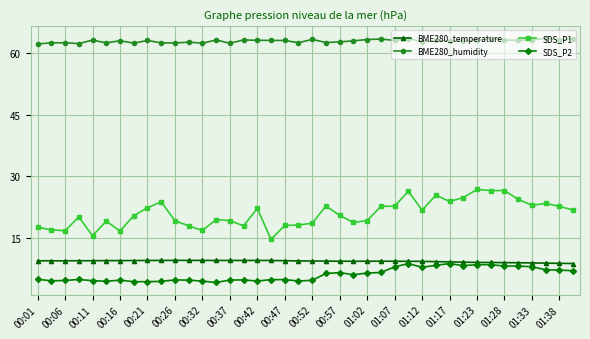

What is the value of the BME280_temperature point at the 18th from the left?

9.6